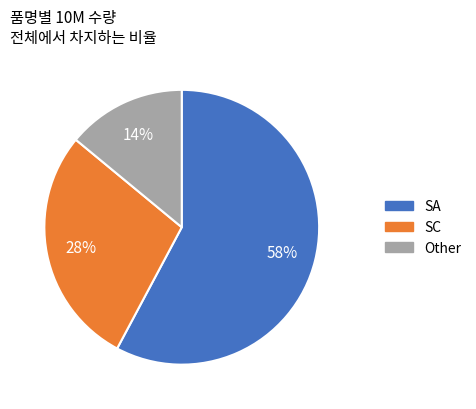

To the nearest percent, what is the average slice percentage?

33%